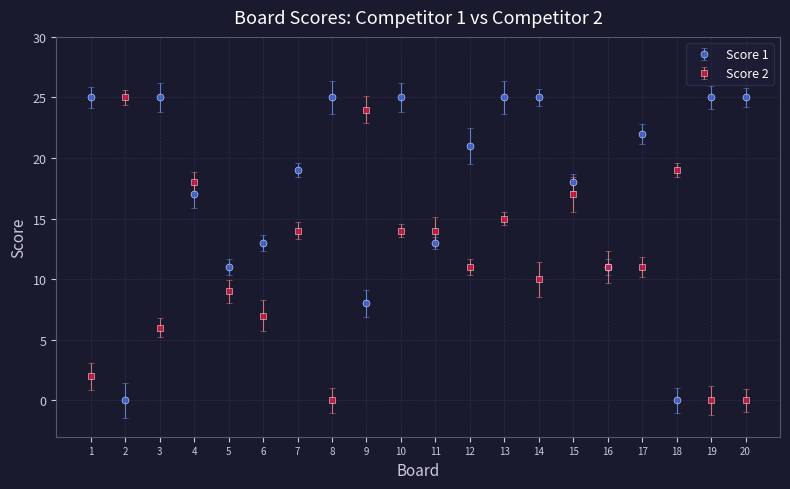

What is the value of the Score 1 point at the 20th from the left?

25